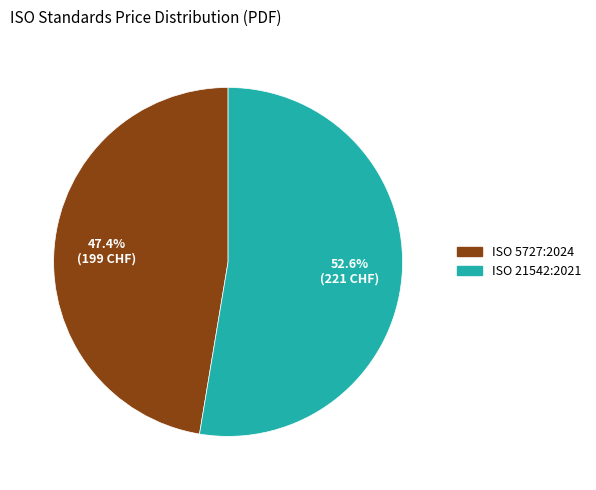

Does ISO 21542:2021 represent more than half of the total?

Yes